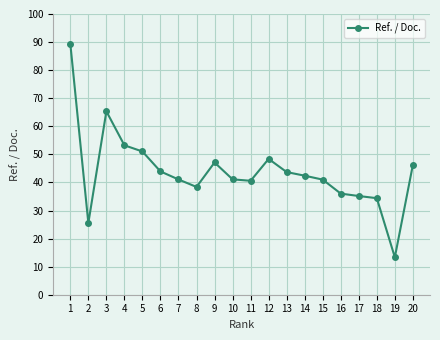

Where is the first local minimum?

2